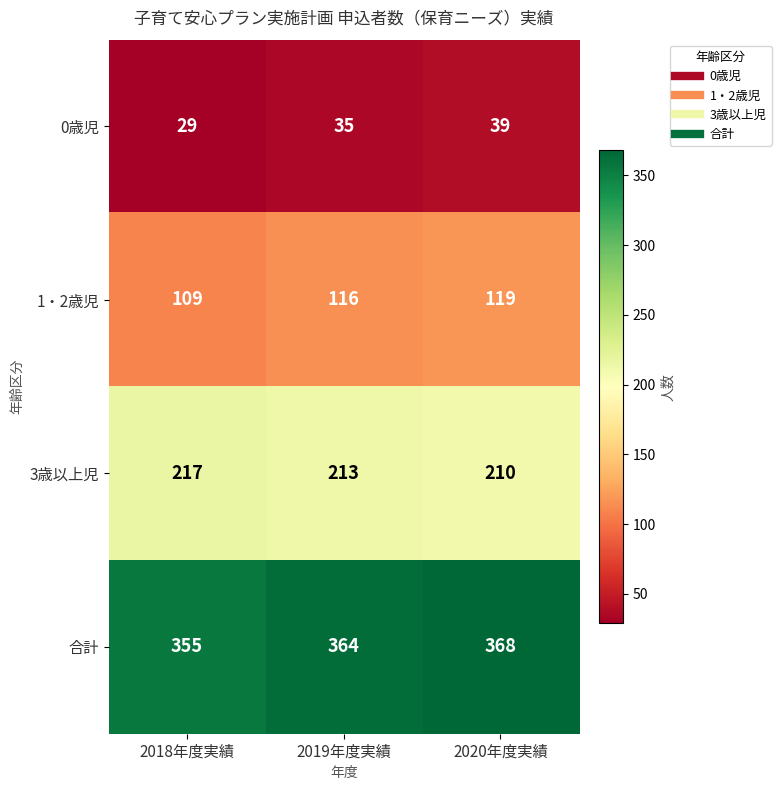

At which label is 合計 closest to 361?

2019年度実績